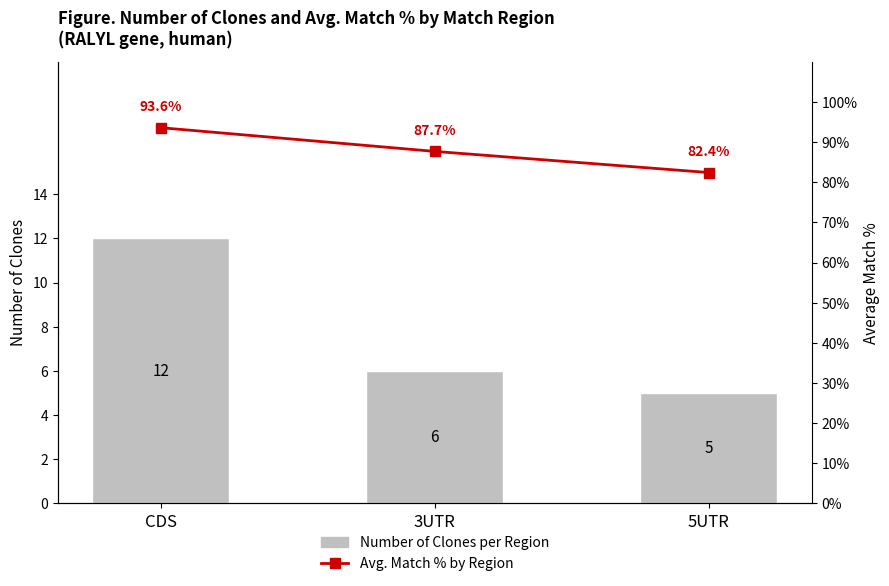

At which label is Avg. Match % by Region closest to 87?

3UTR